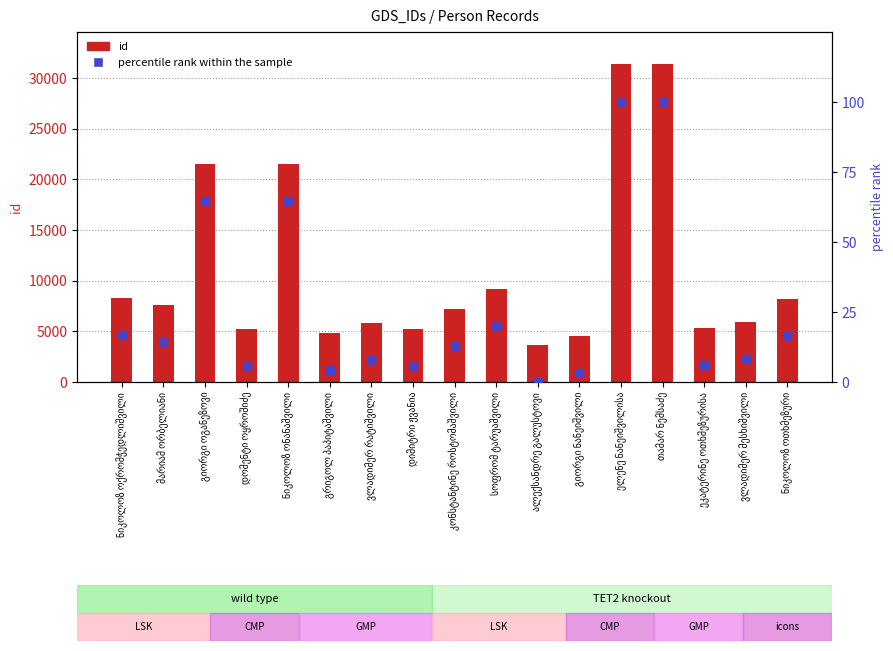

What are all the series names shown in the legend?

id, percentile rank within the sample